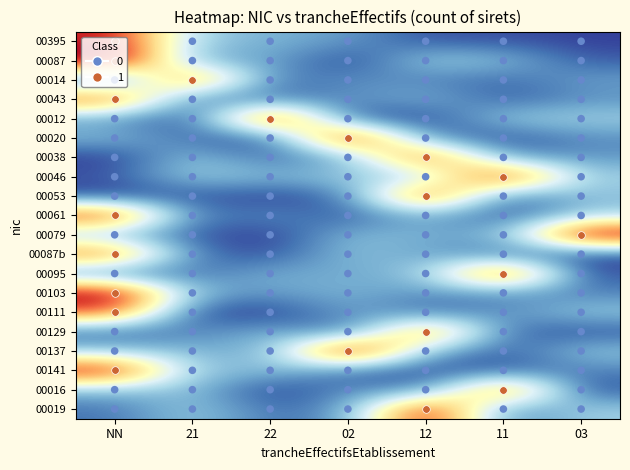

Rank the series by their maximum value, from highest to lowest.

00137, 00087, 00079, 00103, 00019, 00020, 00012, 00046, 00141, 00095, 00053, 00395, 00061, 00038, 00016, 00014, 00043, 00129, 00087b, 00111